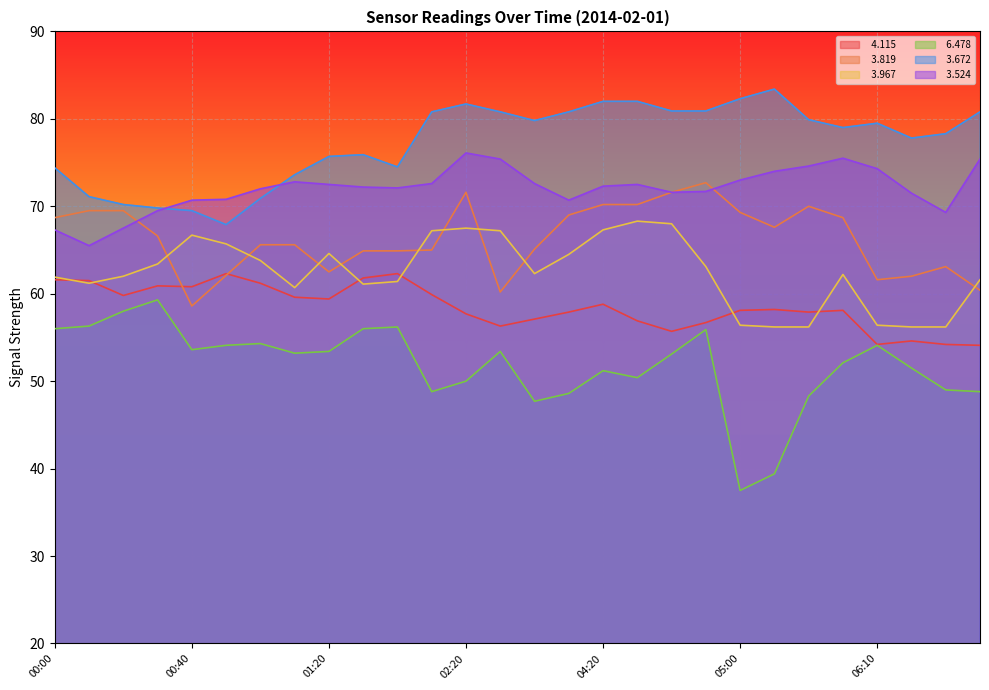

Where is the first local maximum for   6.478?

00:30